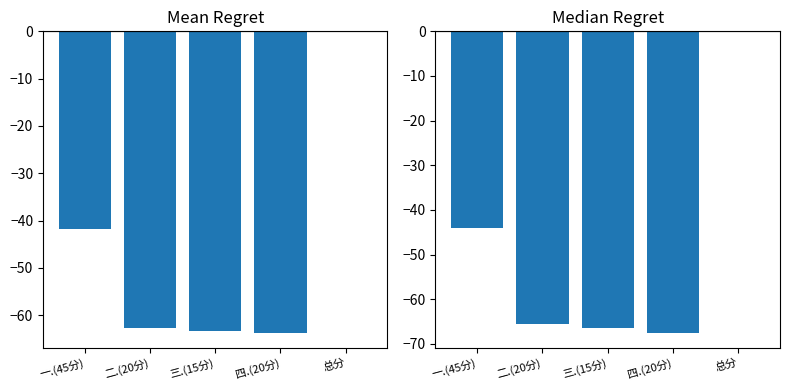

At which label does Mean Regret reach its minimum?

四.(20分)